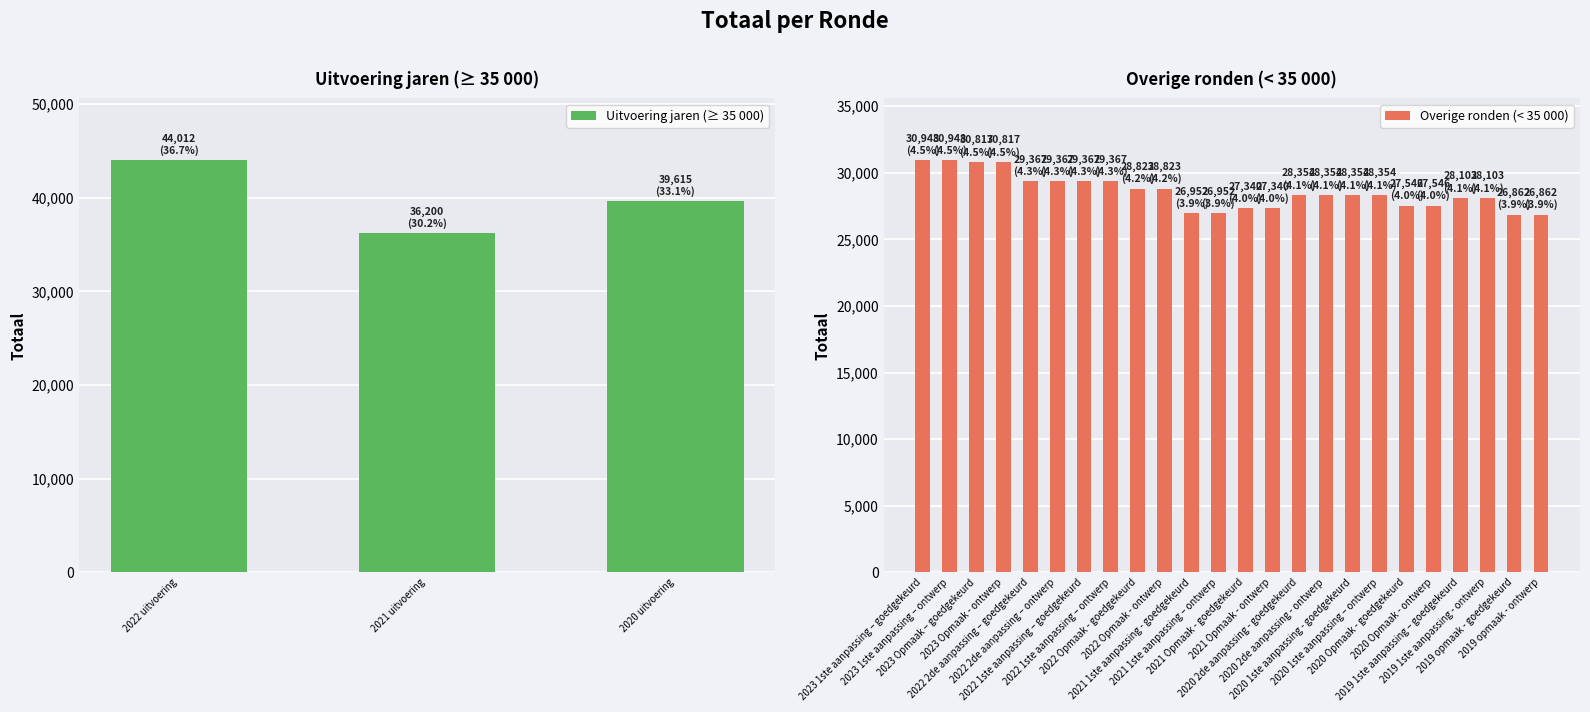

Approximately how many times larger is the value at 2022 Opmaak - ontwerp compared to 2023 Opmaak - ontwerp?

0.9